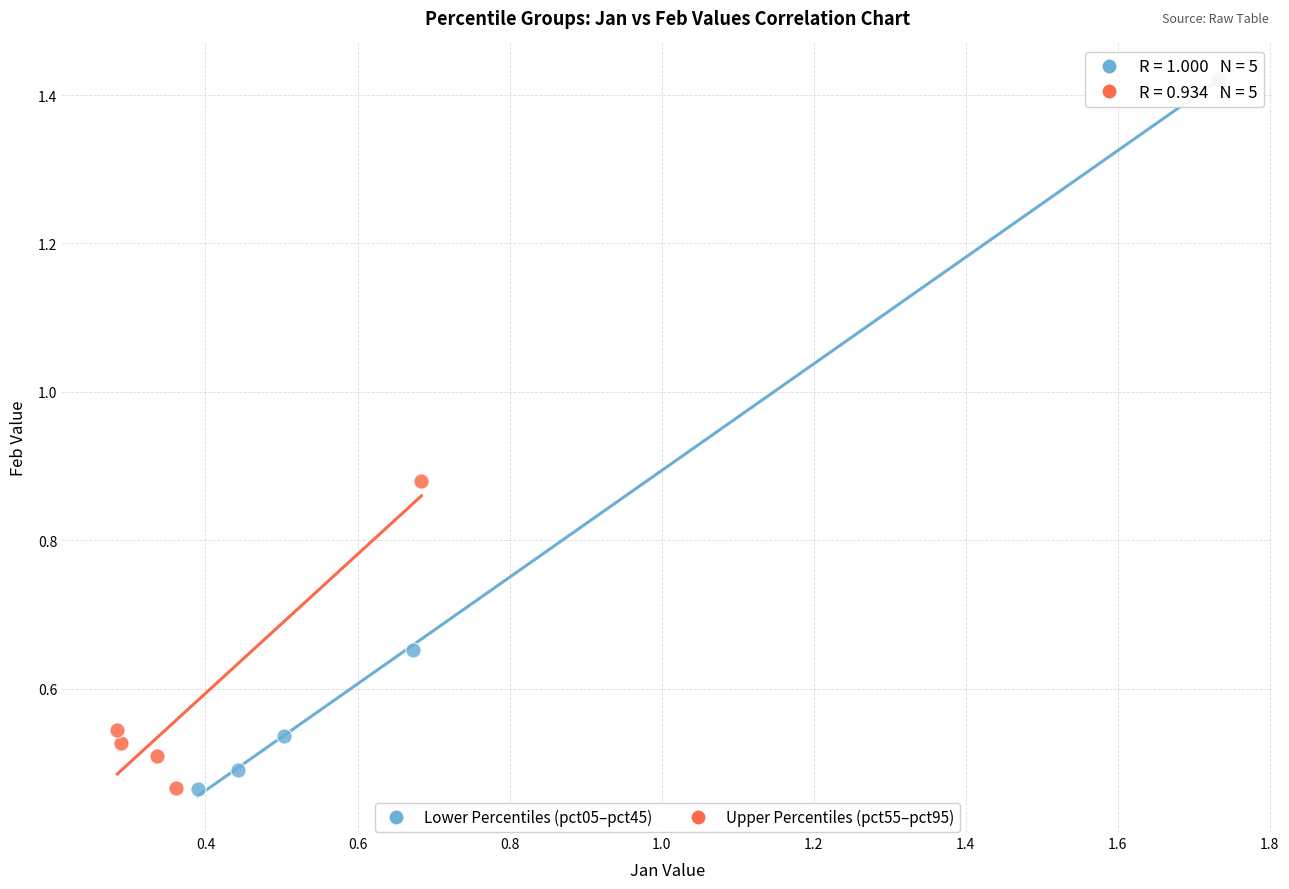

Which series contains the highest Y value?

Lower Percentiles (pct05–pct45)